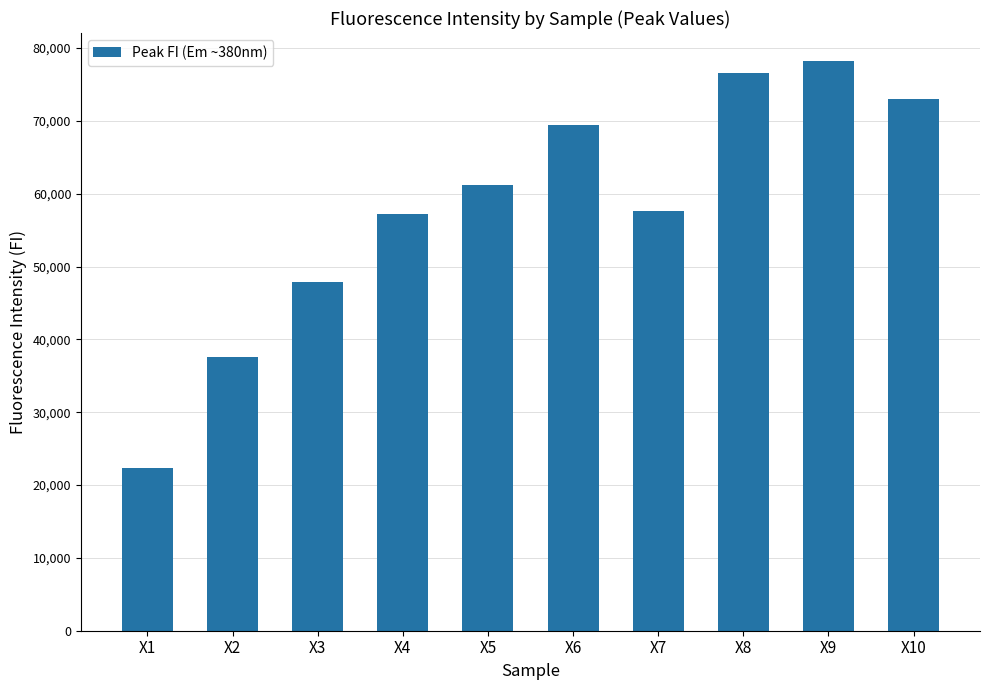

At which label is the value closest to 50255?

X3